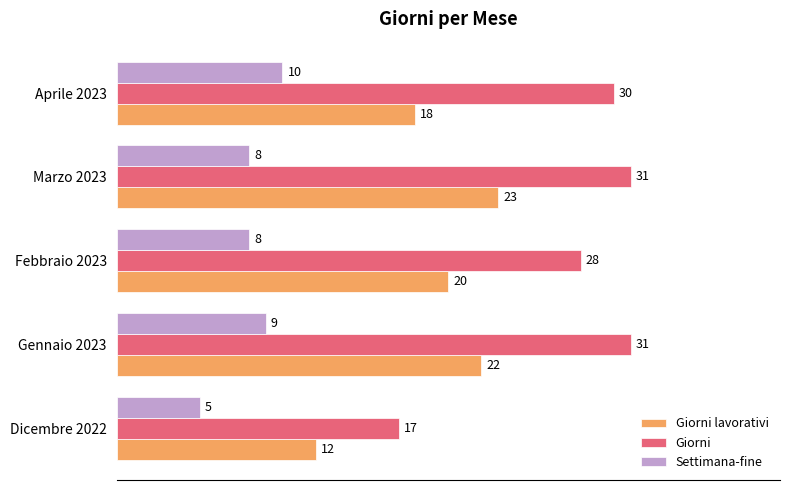

Is it true that Giorni equals 31 at Marzo 2023?

True